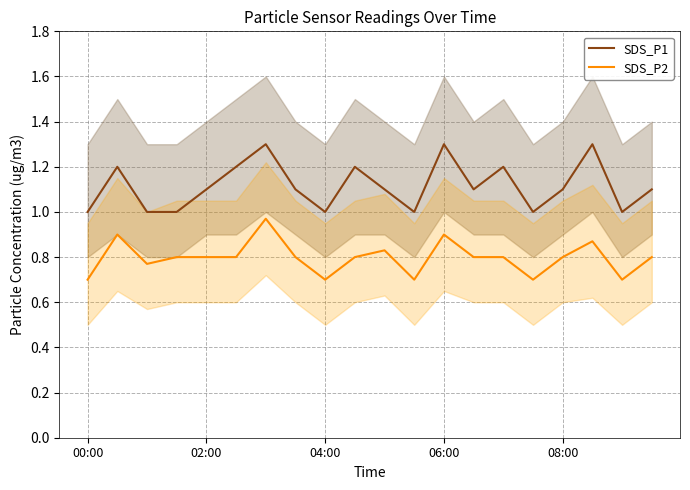

What is the difference between the SDS_P2 values at 19 and 6?

0.2